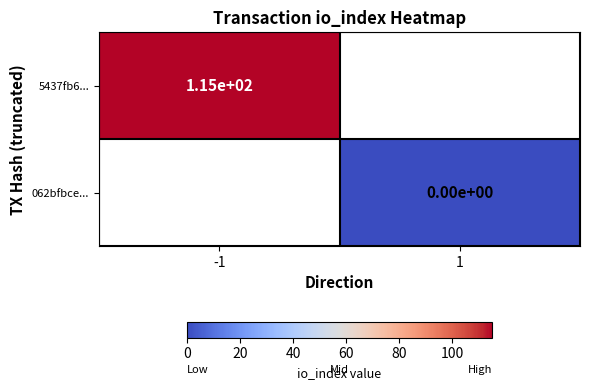

At how many categories does at least one series exceed 35?

1